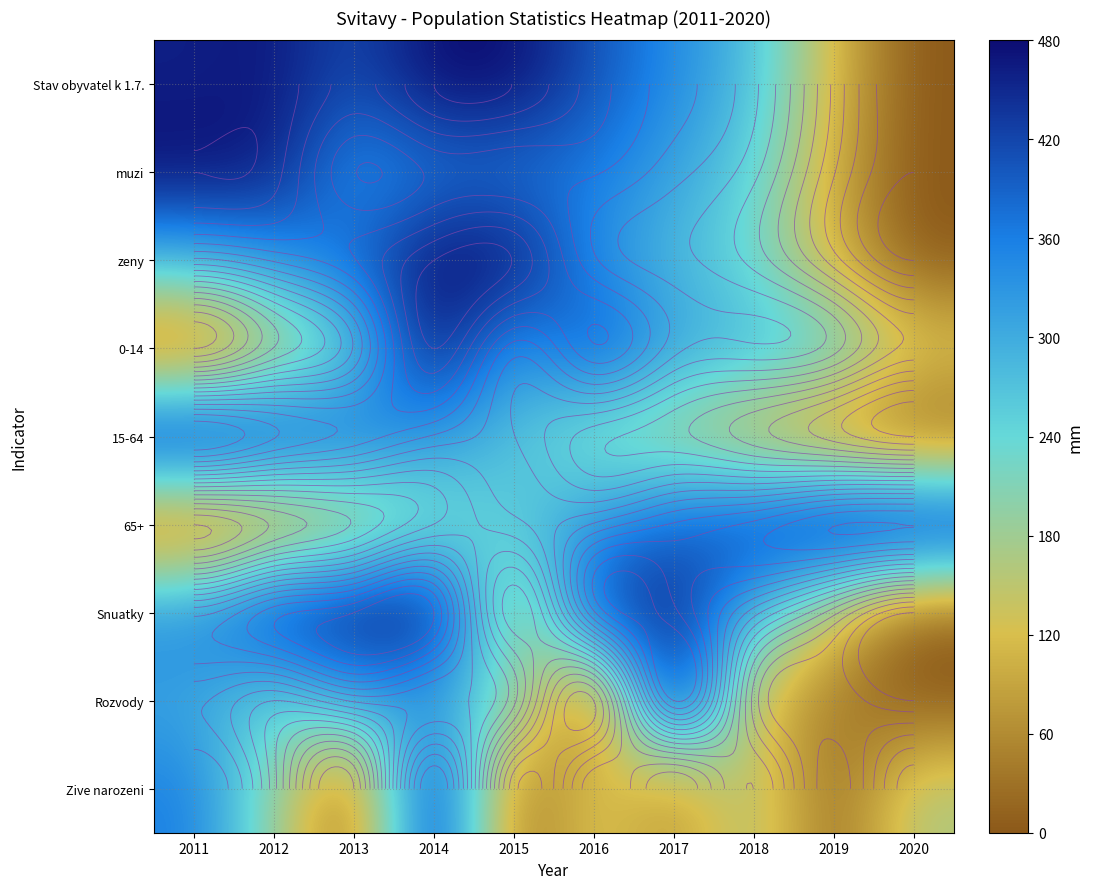

True or false: 0-14 has a value of 863.4 at 2014.

False